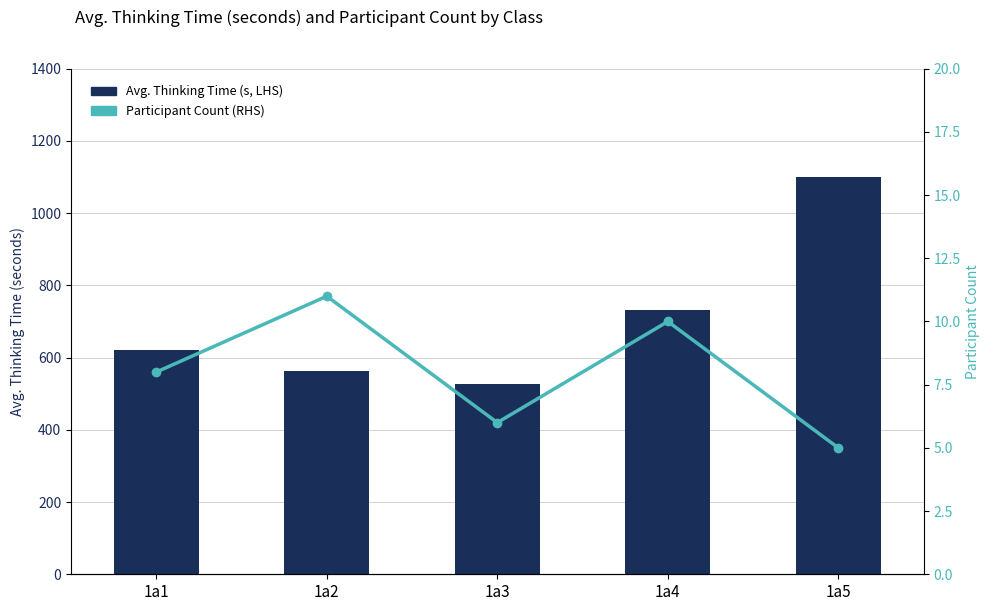

Where is Avg. Thinking Time (s, LHS) nearest to the value 813?

1a4